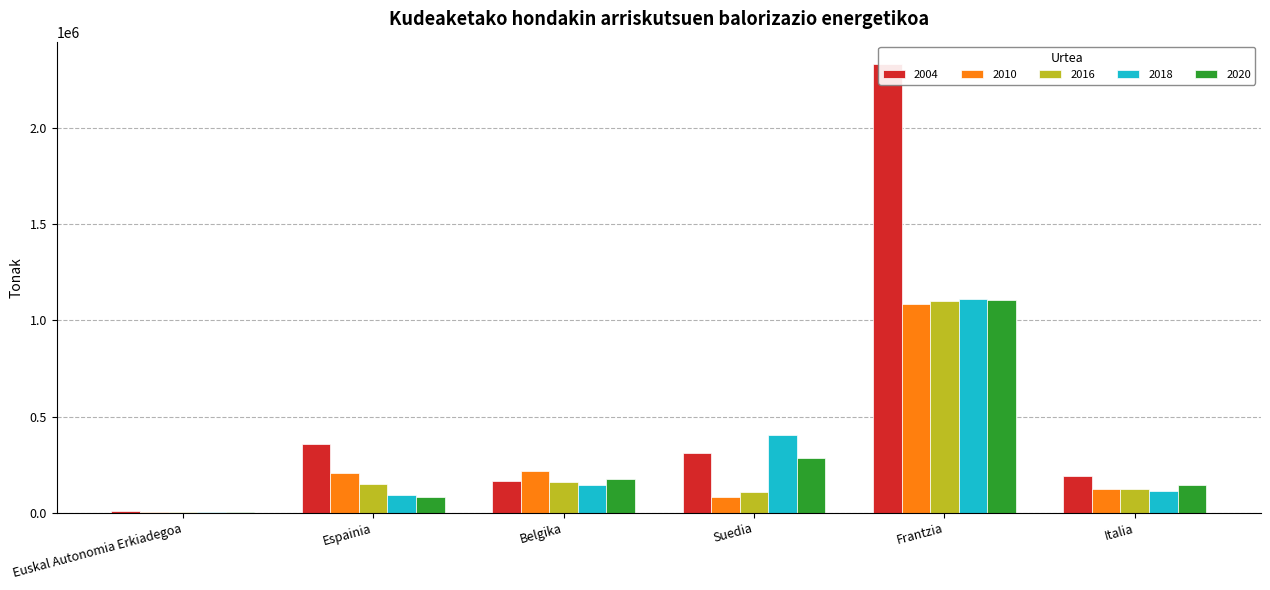

Reading left to right, what are all the values shown in this chart?

2004: 6553.3	357847.0	165211.0	310802.0	2332000.0	189364.0
2010: 1851.9	205079.0	214337.0	82826.0	1083008.0	120836.0
2016: 3079.0	148534.0	160745.0	109902.0	1098465.0	123032.0
2018: 3053.8	94030.0	142024.0	403770.0	1110043.0	113443.0
2020: 3179.4	81719.0	175783.0	285101.0	1105699.0	145172.0